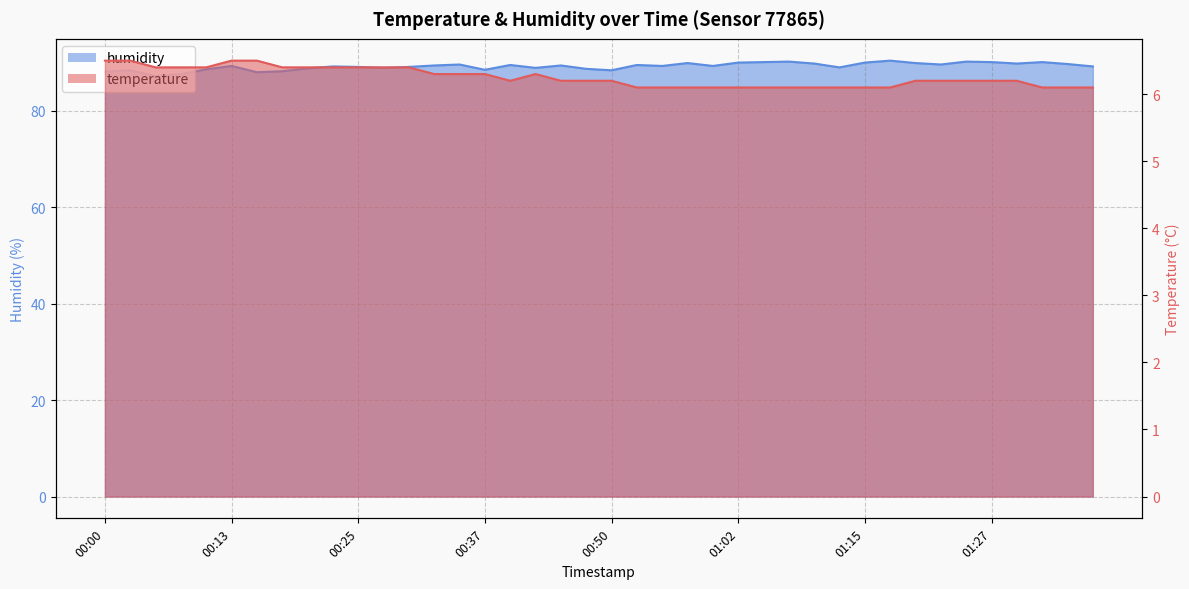

Rank the series by their maximum value, from lowest to highest.

temperature, humidity